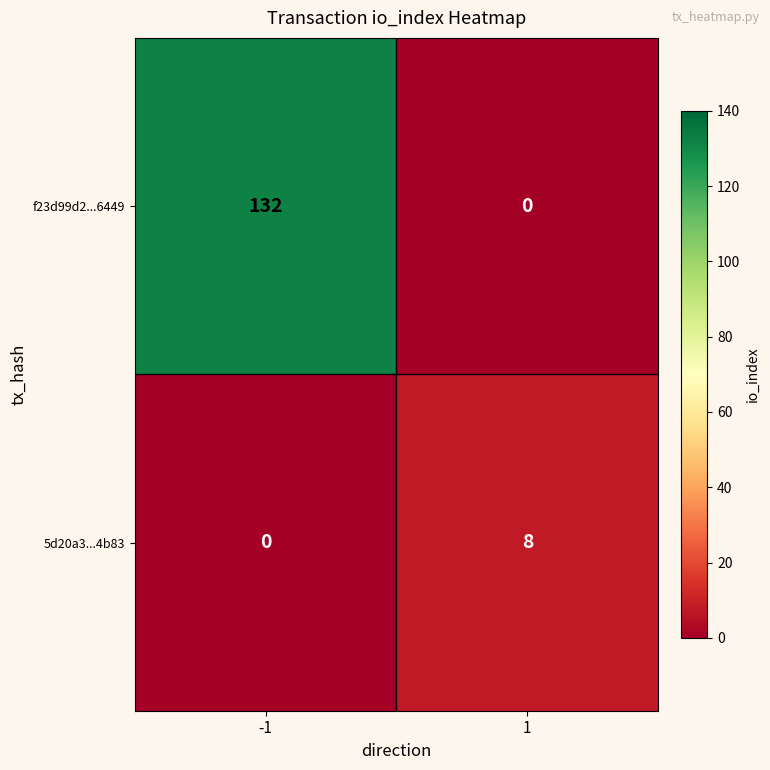

Which series has the largest total across all categories?

f23d99d2...6449